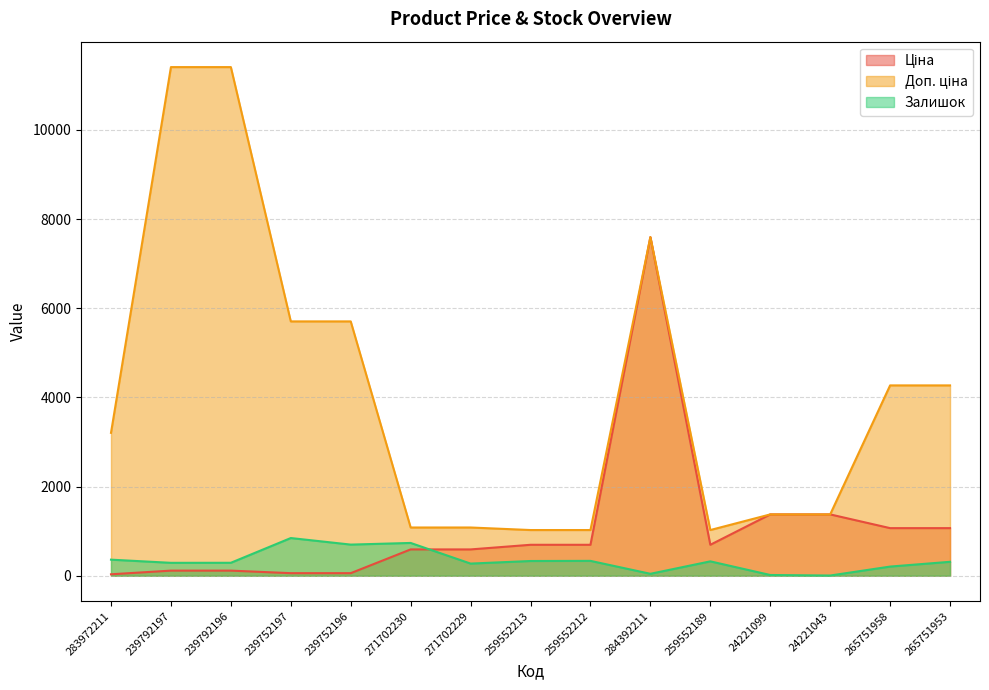

Read the Залишок value at 239752196.

698.0